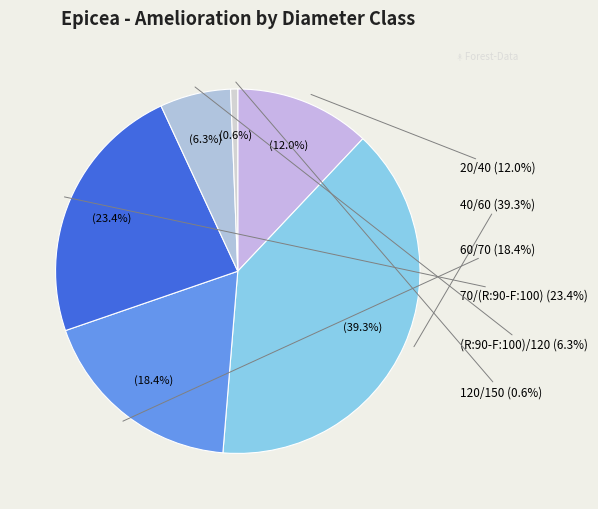

Which slice is the largest?

40/60